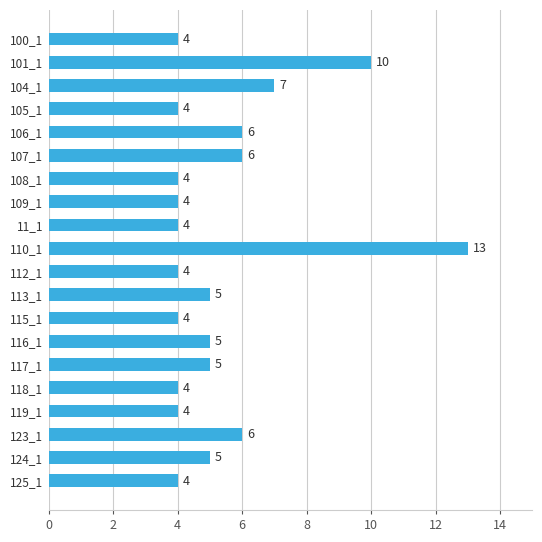

Where is the data nearest to the value 8?

104_1